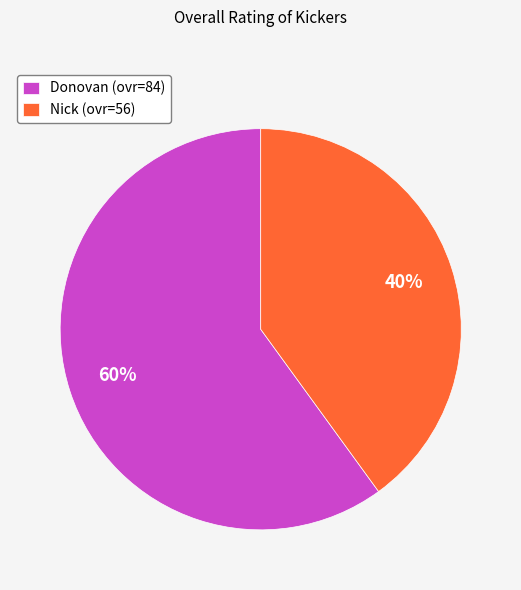

To the nearest percent, what is the difference between the Donovan and Nick slice percentages?

20%